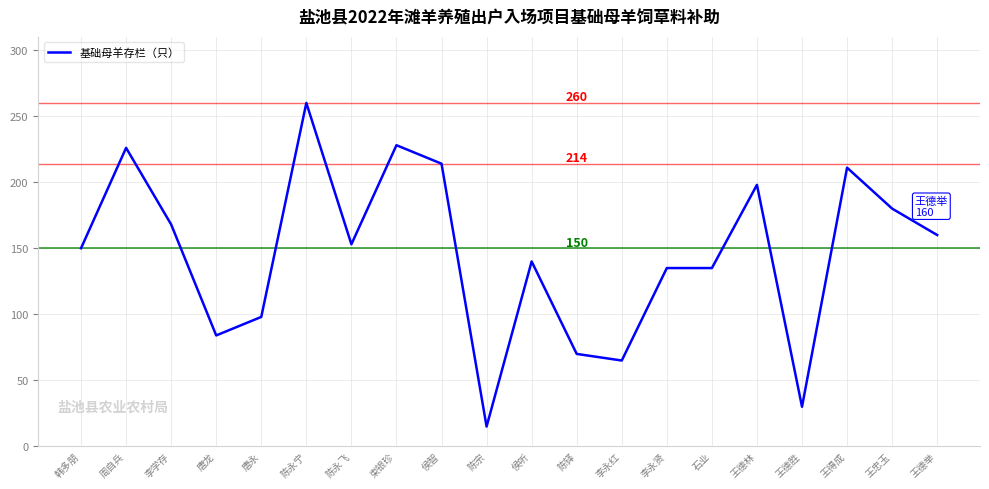

What is the change in value from 侯智 to 王德林?

-16